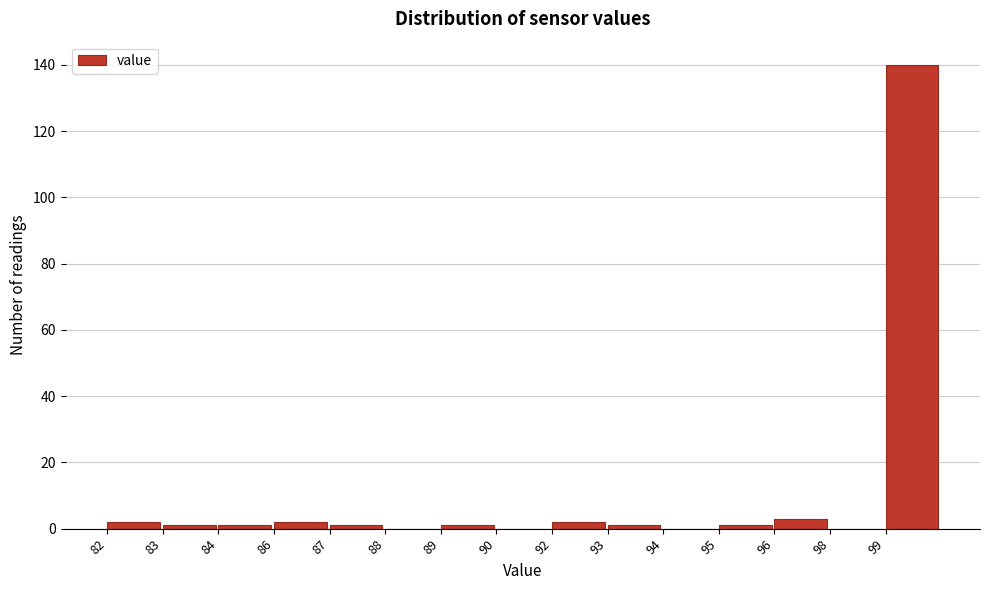

Reading left to right, extract all data points from this chart.

82=2	83=1	84=1	86=2	87=1	88=0	89=1	90=0	92=2	93=1	94=0	95=1	96=3	98=0	99=140